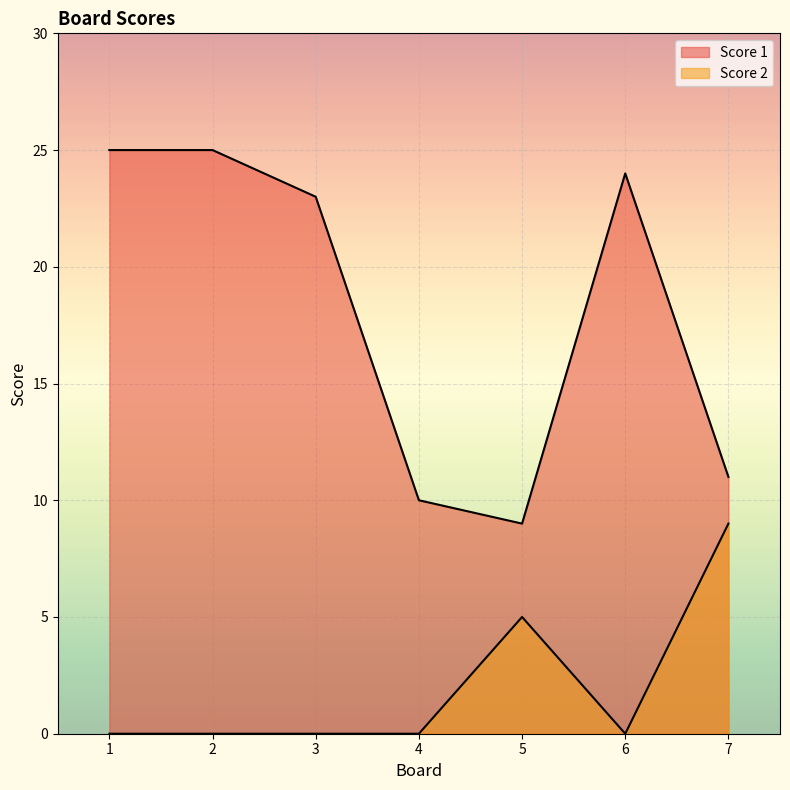

True or false: Score 2 has more than 1 interior local peaks.

False